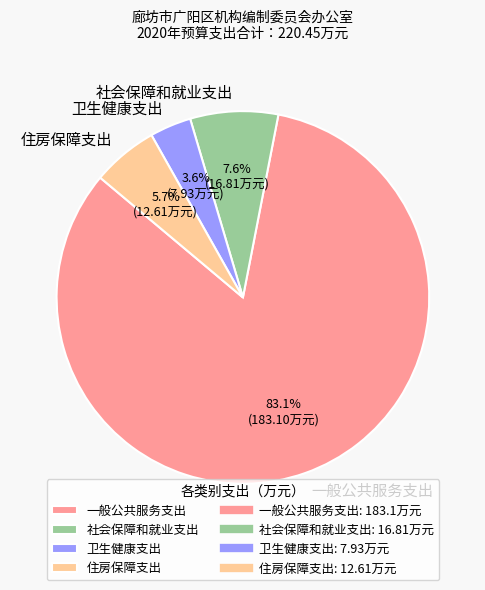

Do 一般公共服务支出 and 卫生健康支出 together represent more than half of the pie?

Yes